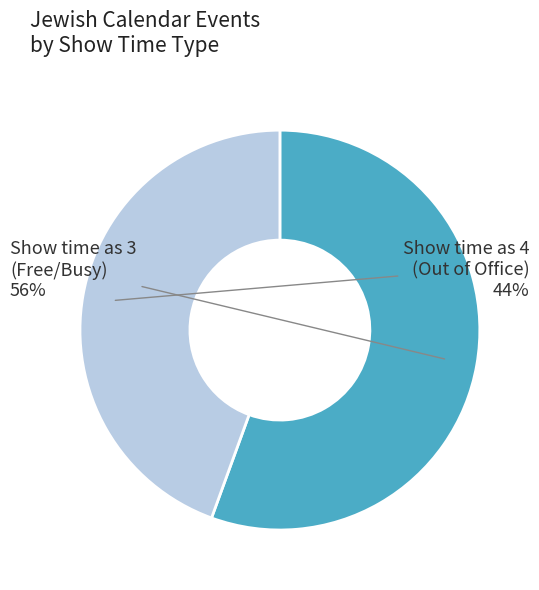

Between Show time as 4 (Out of Office) and Show time as 3 (Free/Busy), which is larger?

Show time as 3 (Free/Busy)